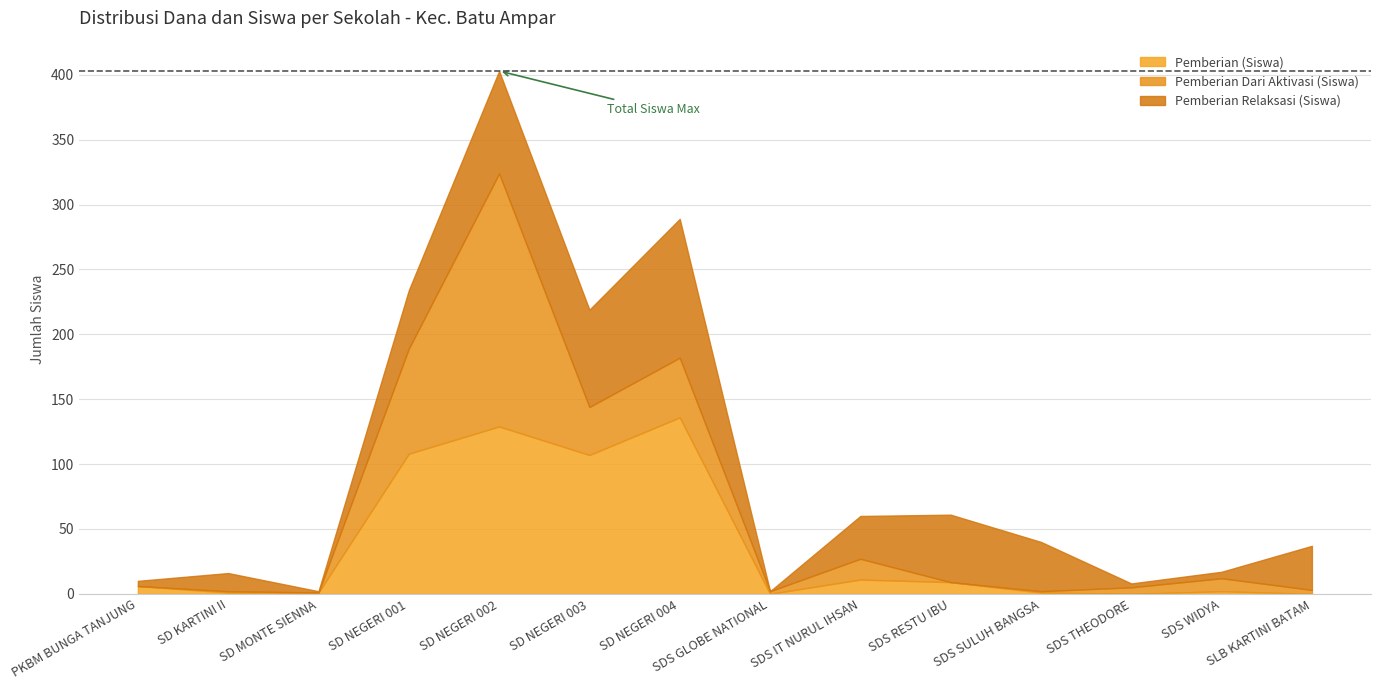

The value of Pemberian Relaksasi (Dana) at SDS GLOBE NATIONAL is 0. True or false?

True